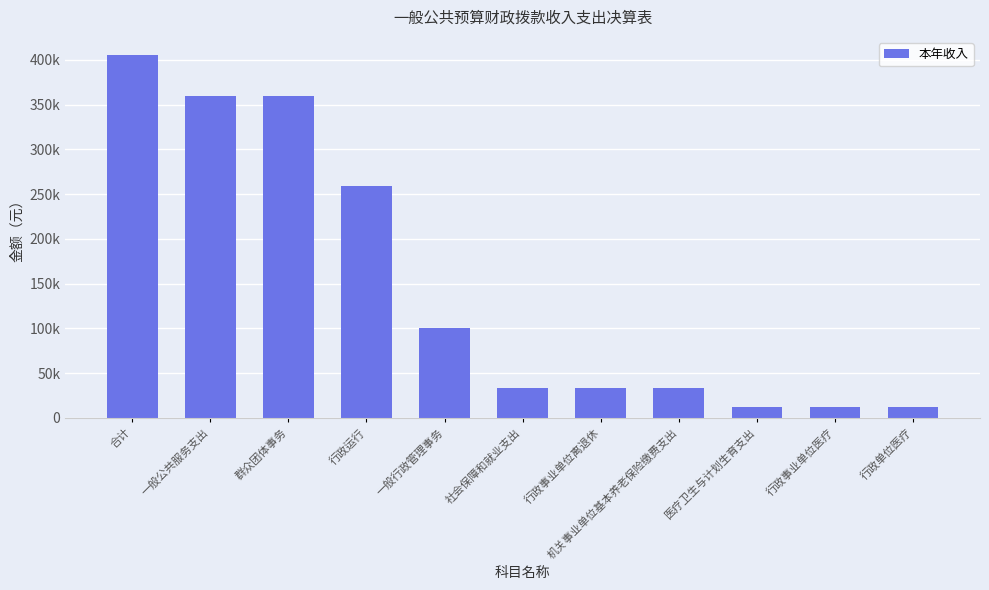

What is the difference between the second highest and second lowest values?

346860.0